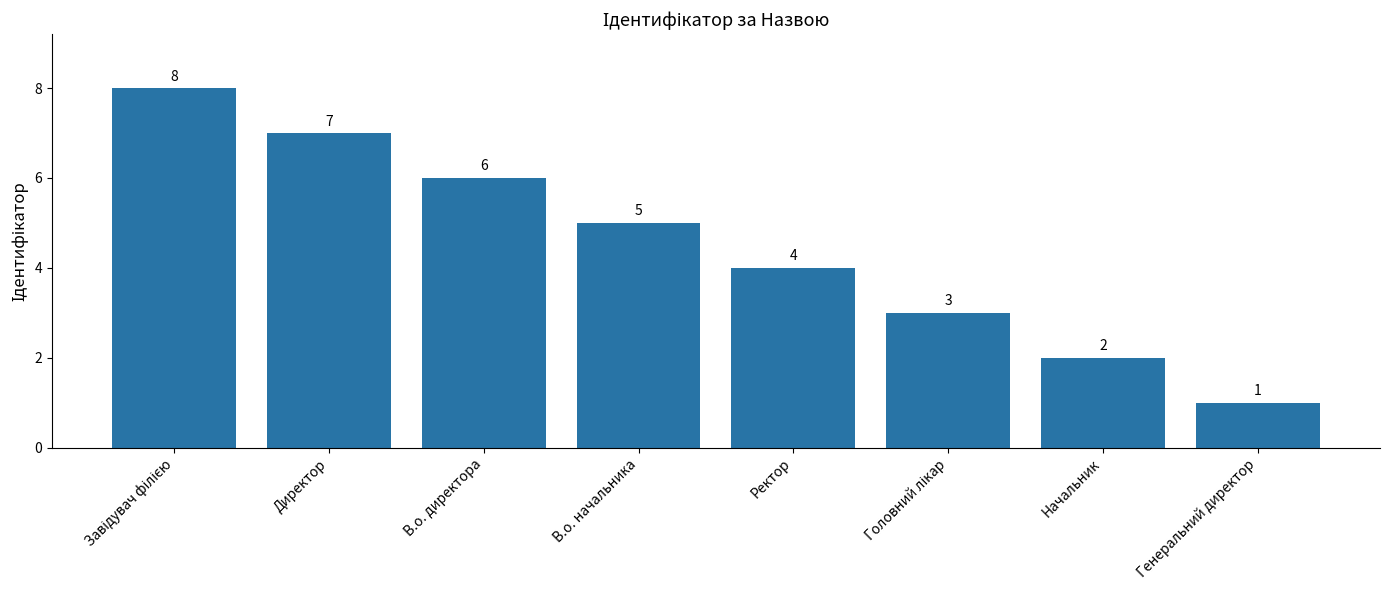

What is the sum of the values at Генеральний директор and Начальник?

3